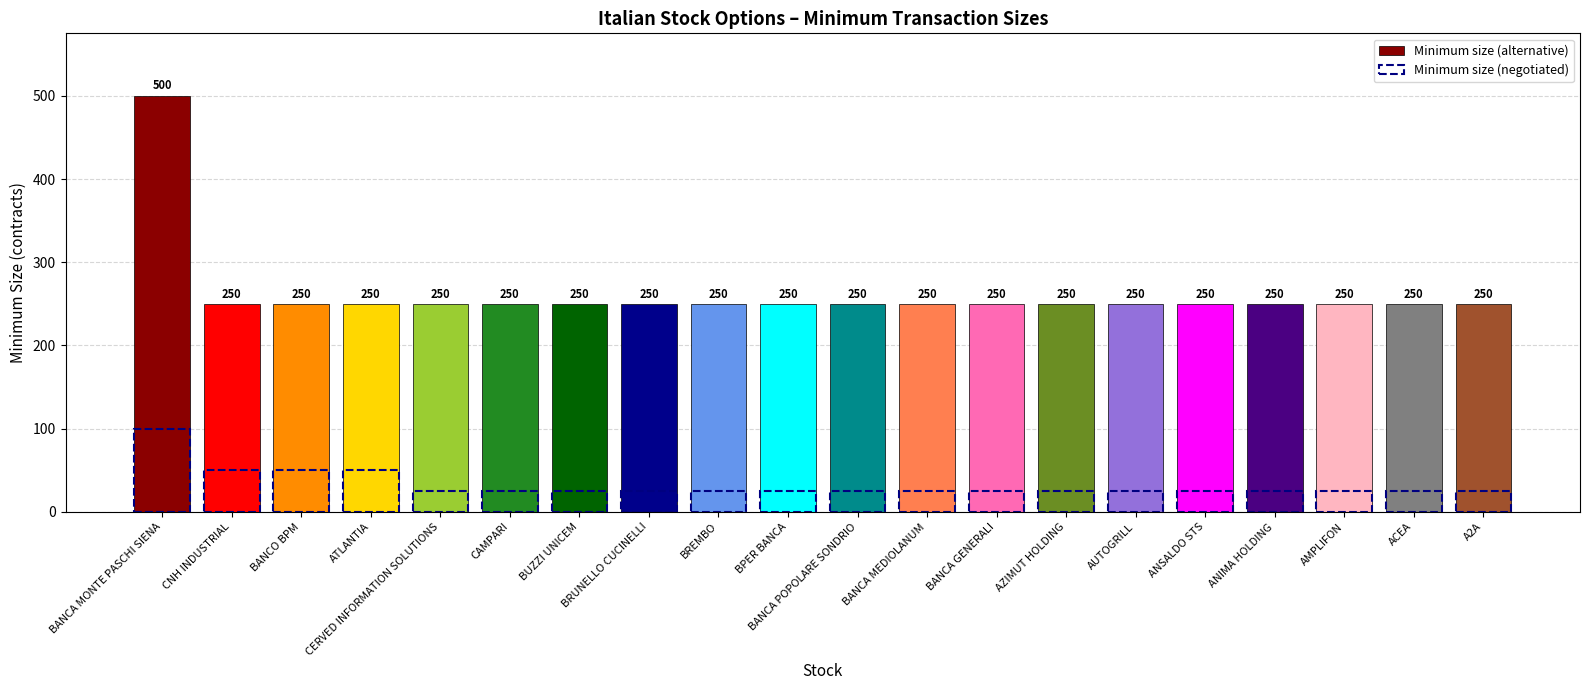

List the series in order of their overall mean, highest first.

Minimum size (alternative), Minimum size (negotiated)